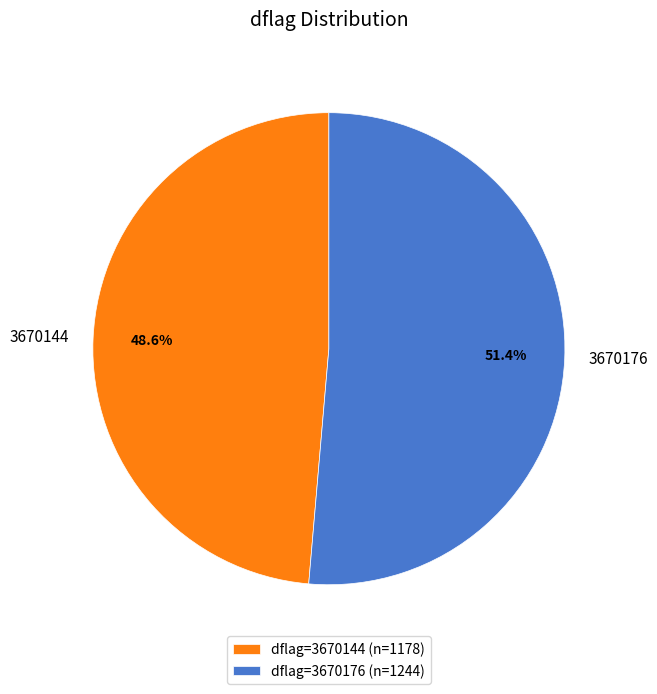

What is the smallest slice in the pie chart?

3670144